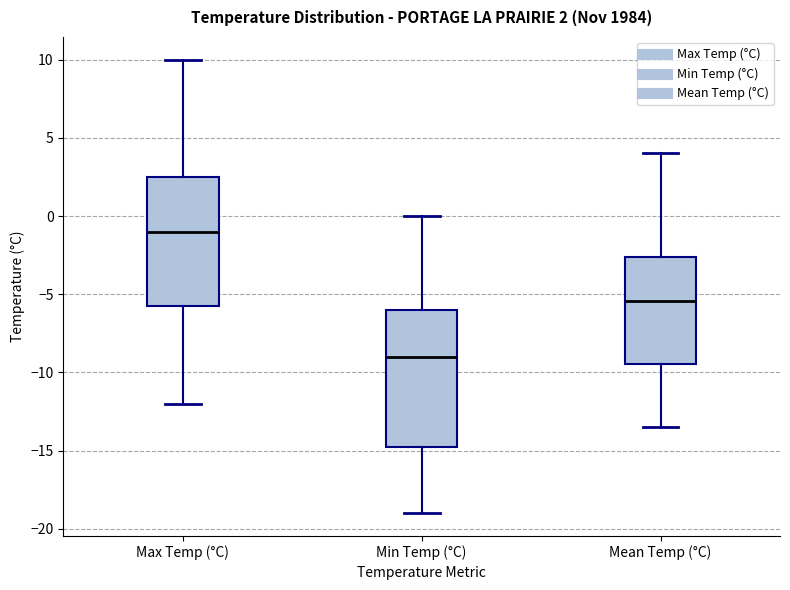

Which box is the tallest, from its lower edge to its upper edge?

Min Temp (°C)